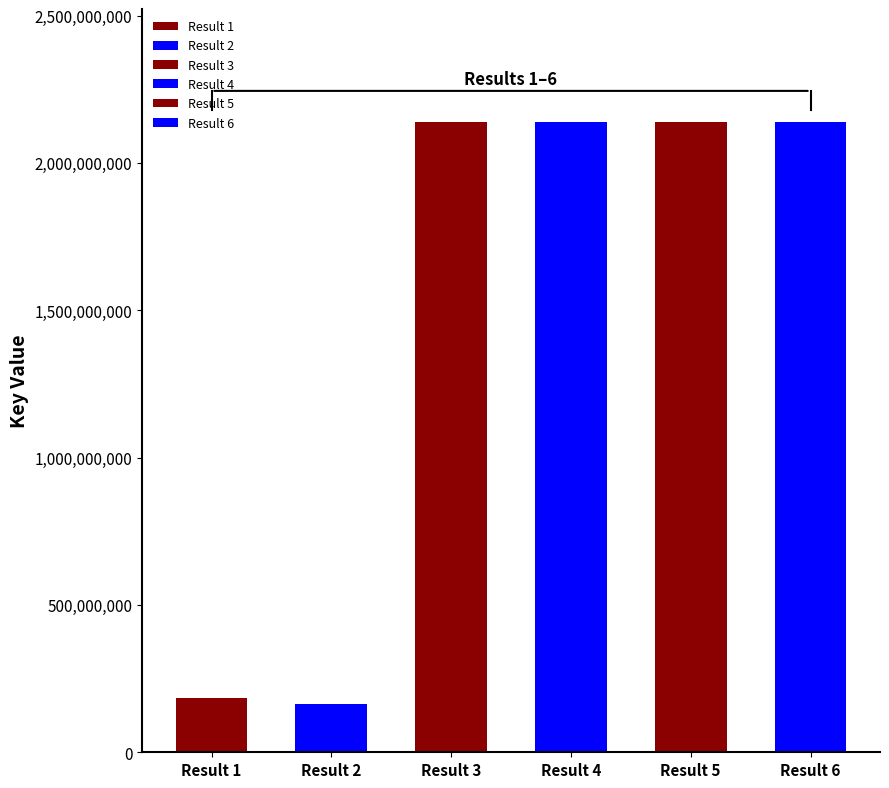

Reading left to right, list all the values displayed in this chart.

1=183085811	2=162273140	3=2137690362	4=2137712356	5=2137679391	6=2137679377